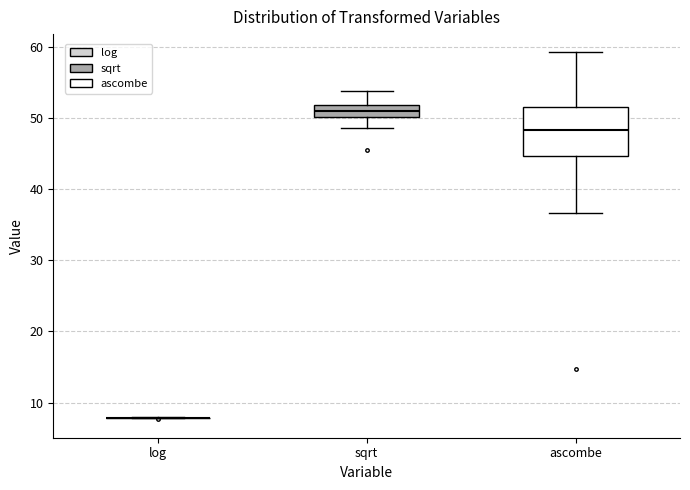

Which box is the tallest, from its lower edge to its upper edge?

ascombe